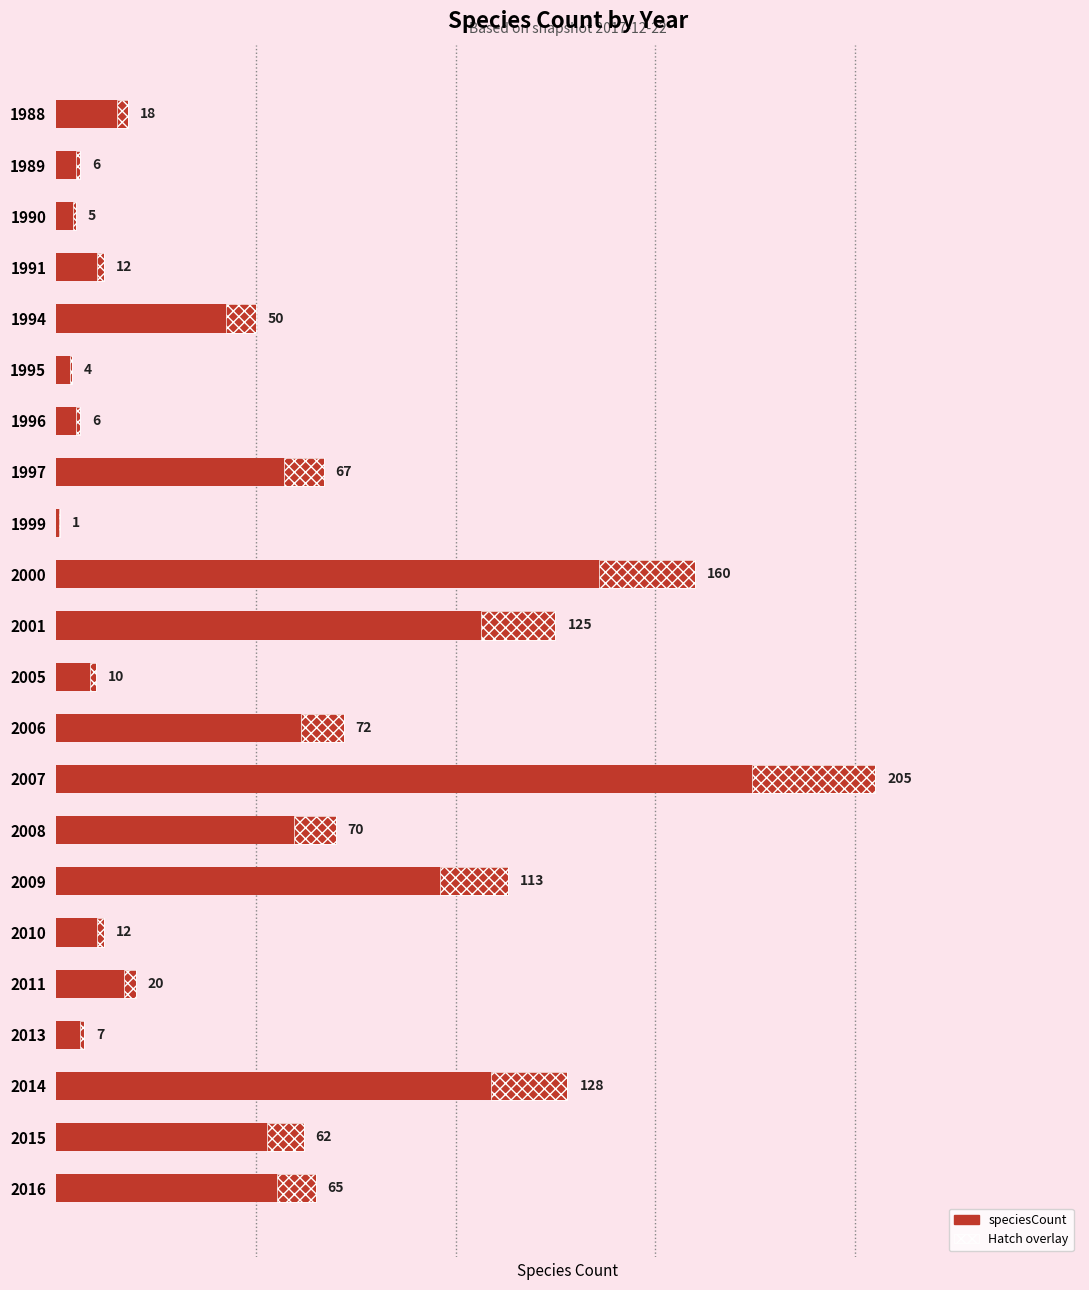

The chart shows a value of 185 at 2009. True or false?

False